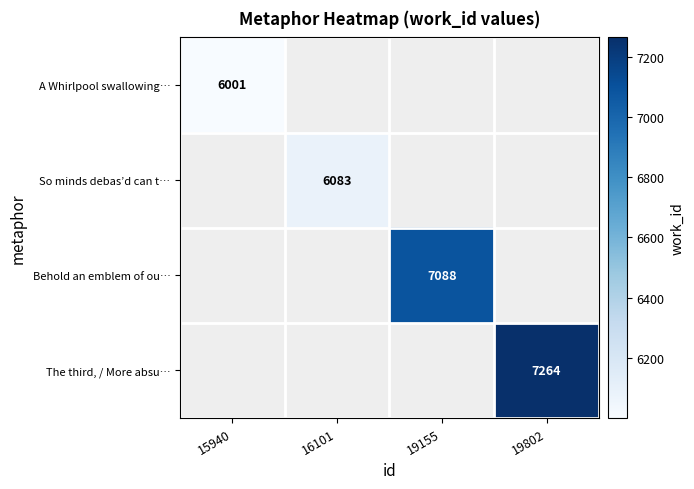

Which label corresponds to the smallest value in the chart?

15940